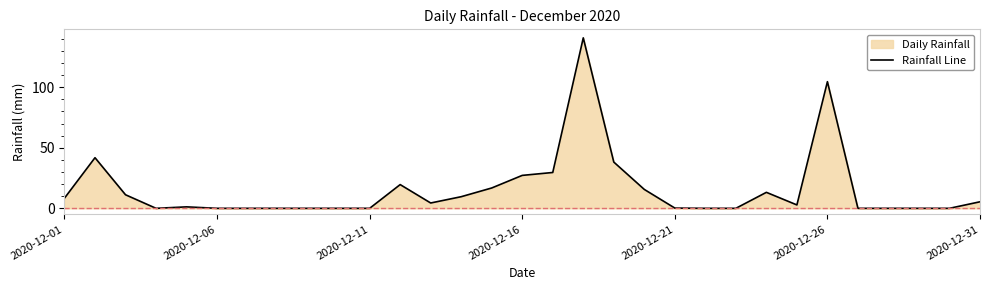

What is the greatest value displayed?

140.8